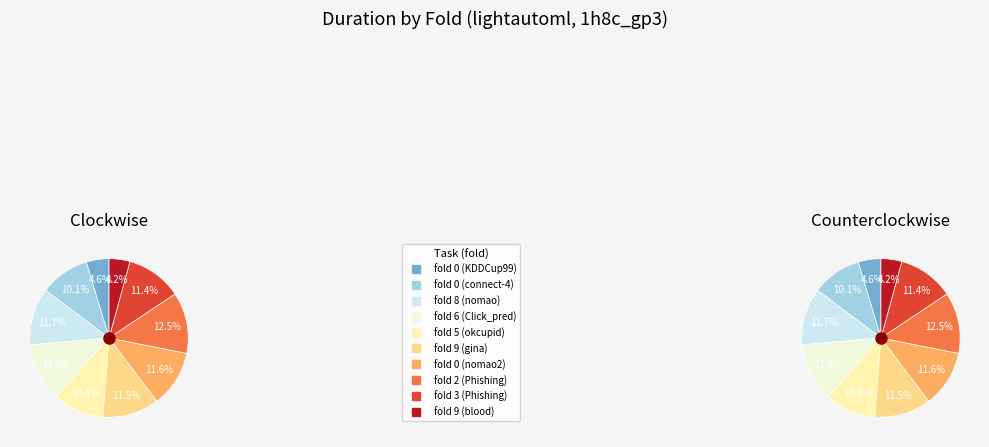

To the nearest percent, what portion does 0 represent?

5%